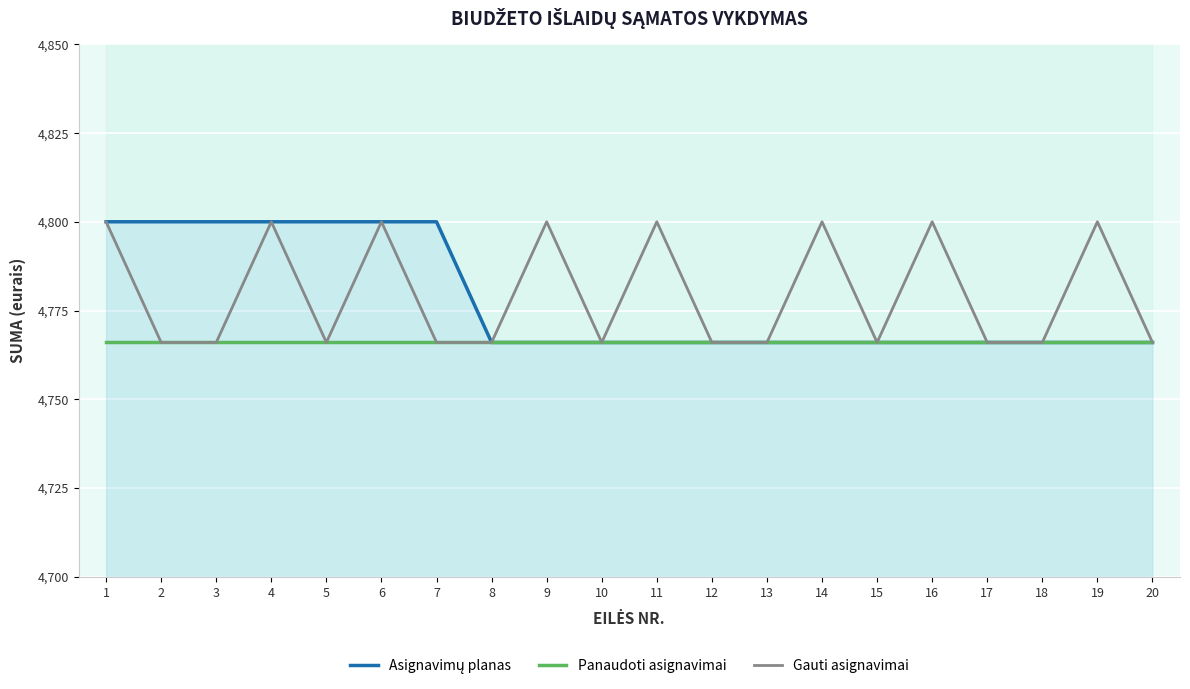

True or false: Gauti asignavimai has a value of 4800 at 16.

True